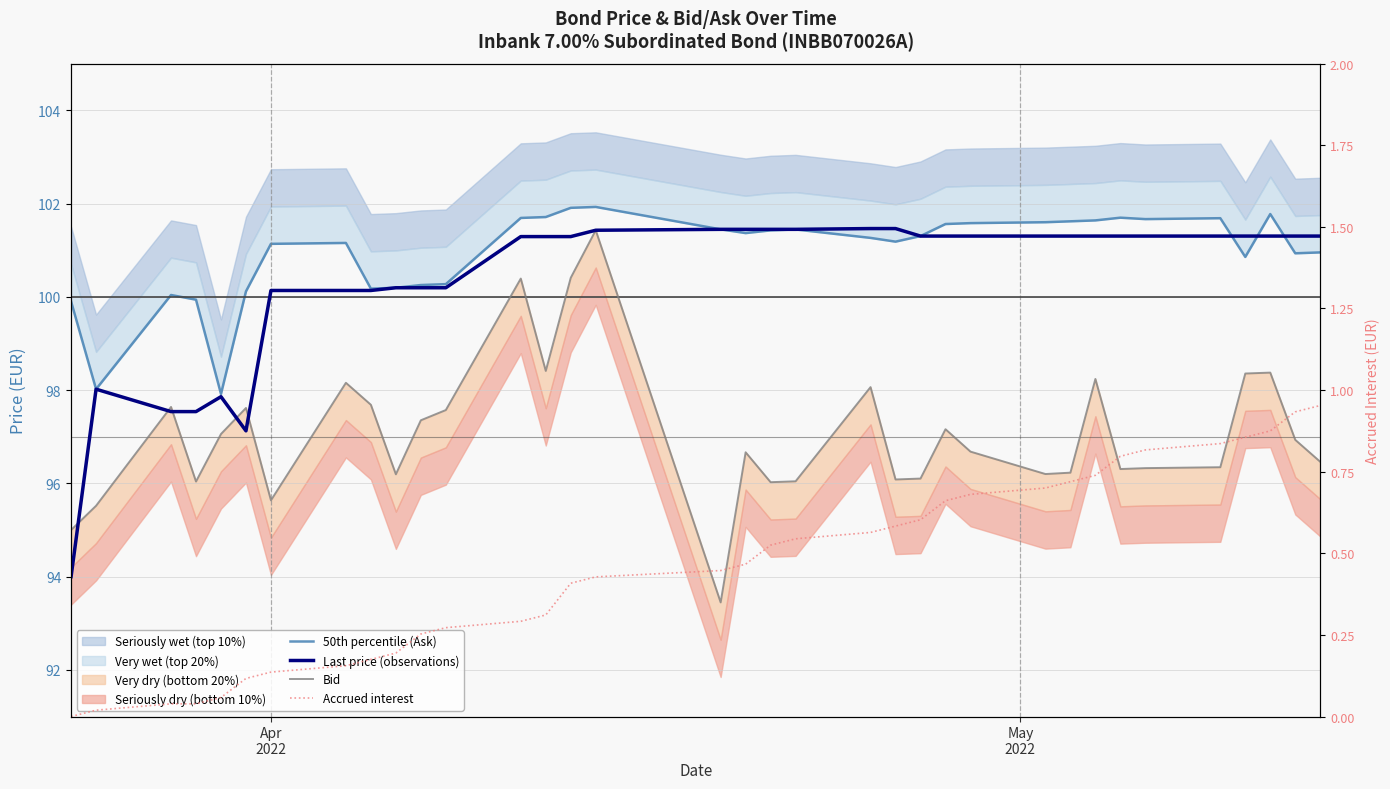

How many values in the Bid series exceed 96?

31